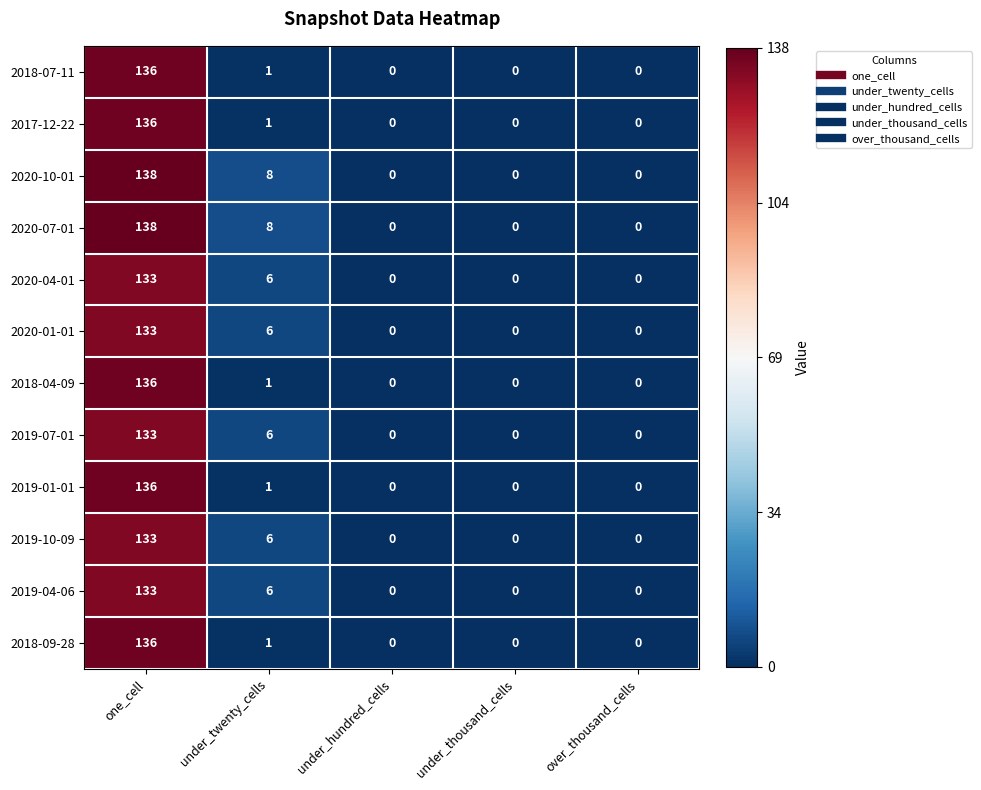

True or false: 2019-07-01 has a value of 57 at over_thousand_cells.

False